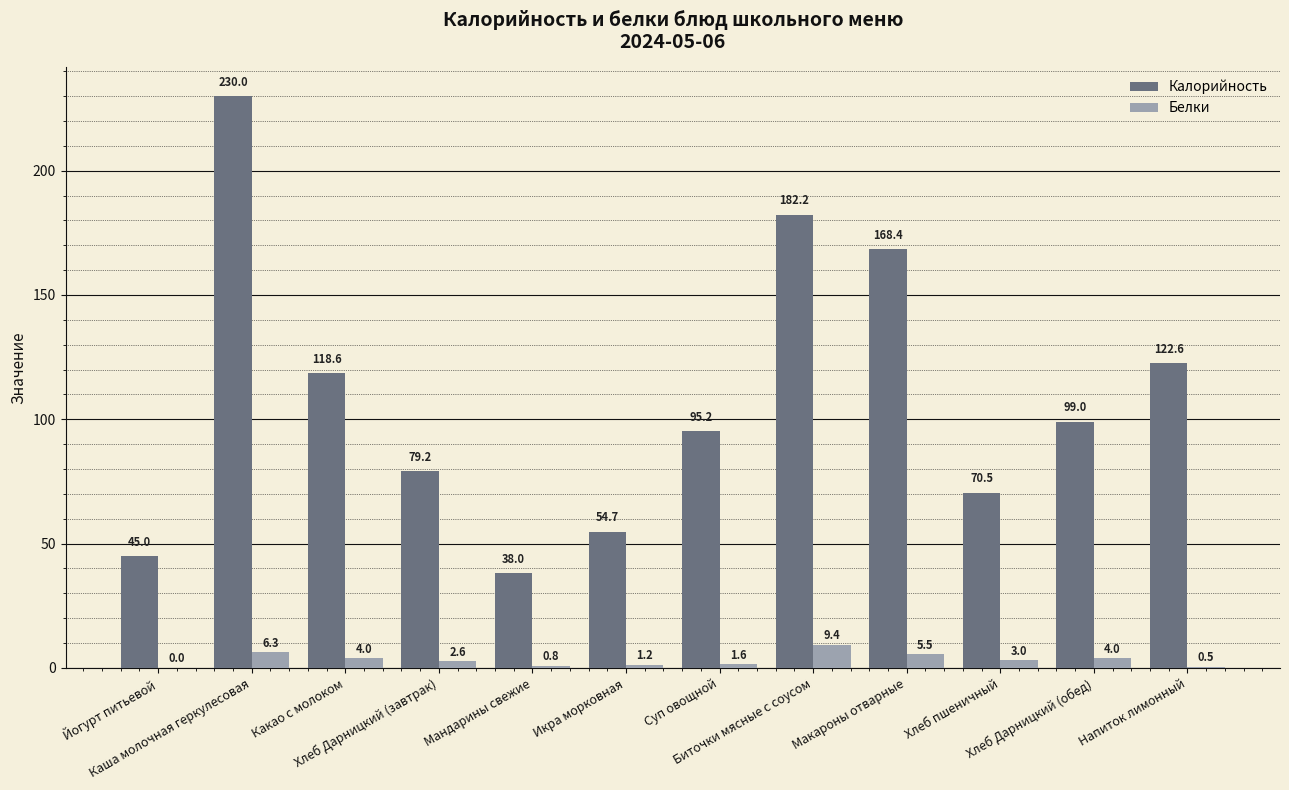

At which label does Калорийность reach its peak?

Каша молочная геркулесовая